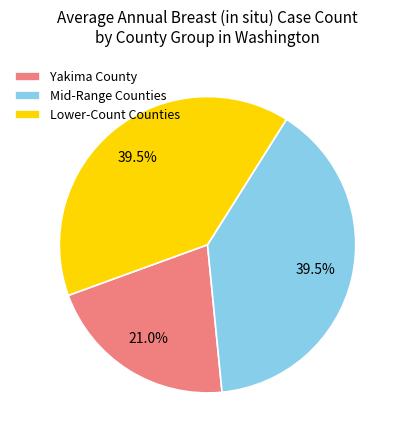

To the nearest percent, what percentage of the pie is Yakima County?

21%